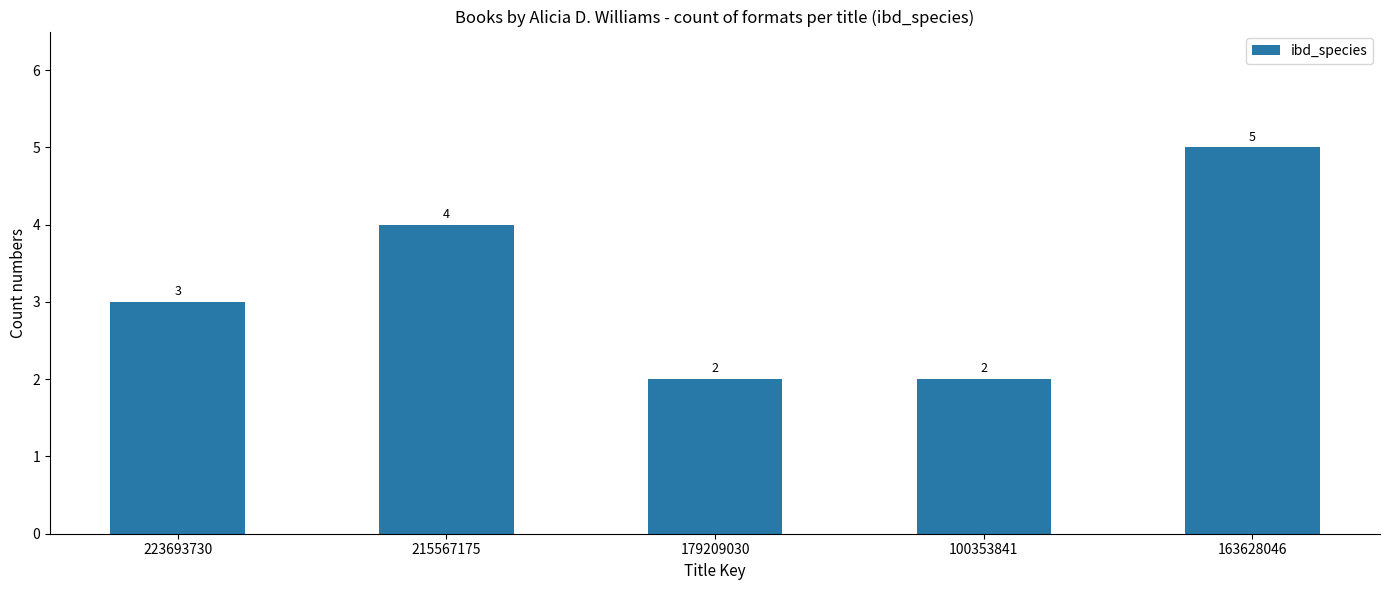

The value at 223693730 is 3. True or false?

True